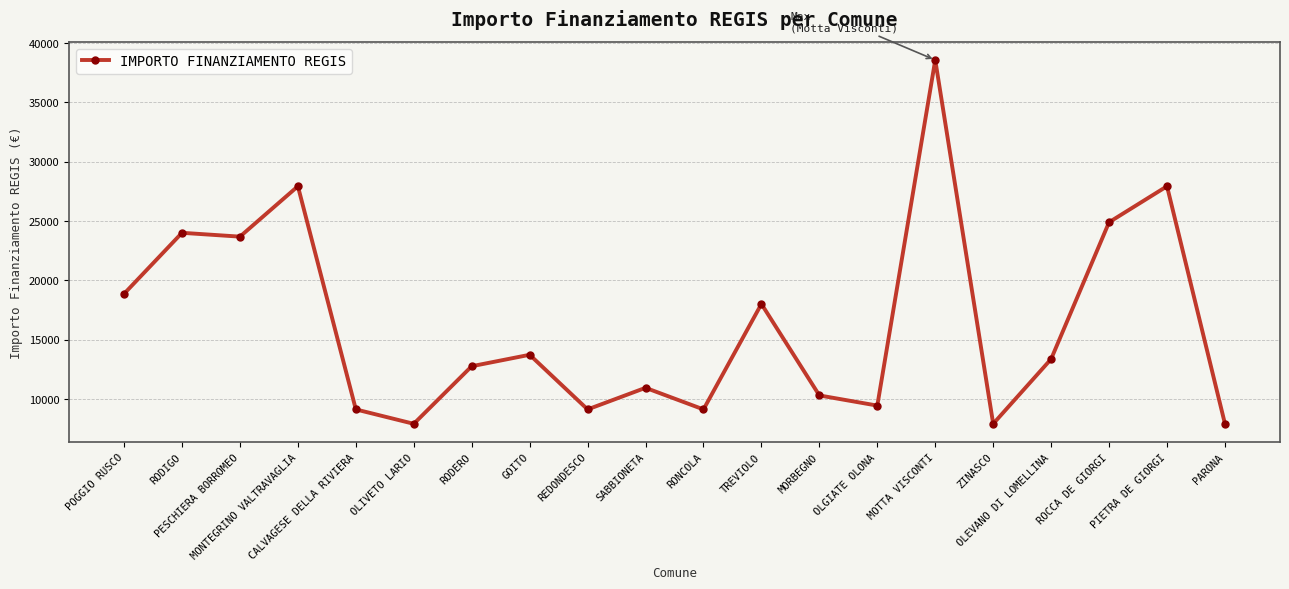

What is the average value?

16263